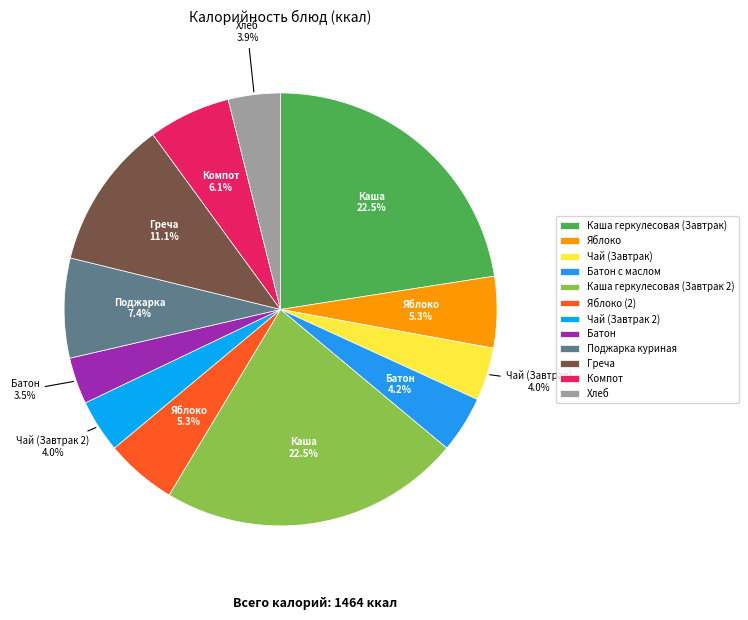

Which slice is the largest?

Каша геркулесовая (Завтрак)